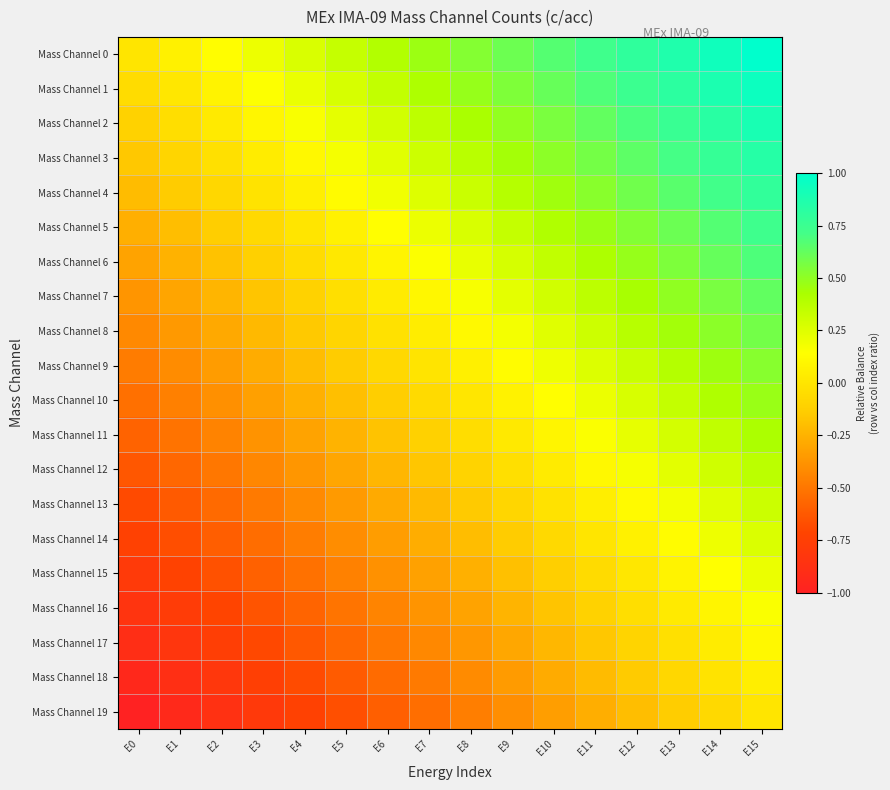

Which series has the largest total across all categories?

Mass Channel 0